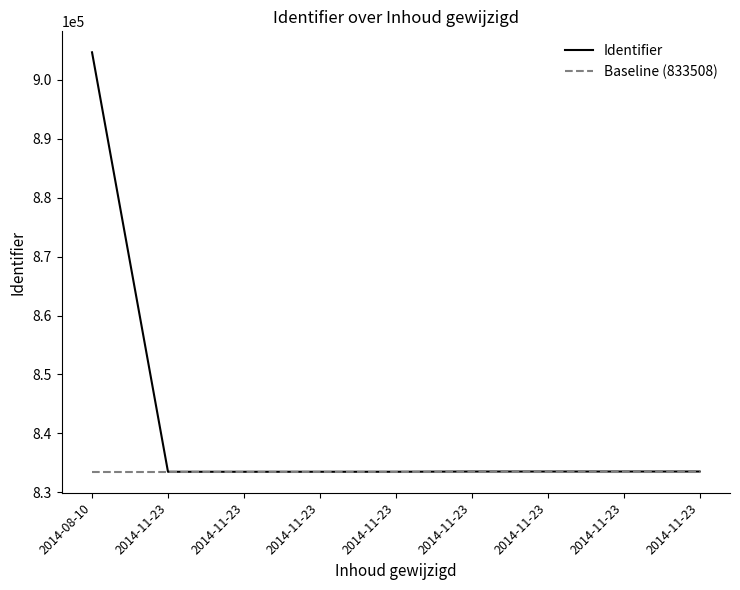

Where is the first local minimum for Identifier?

2014-11-23